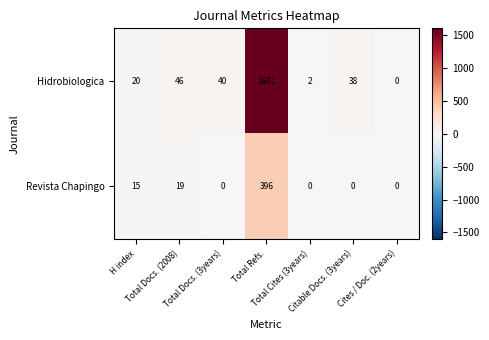

How many distinct data groups are displayed?

2